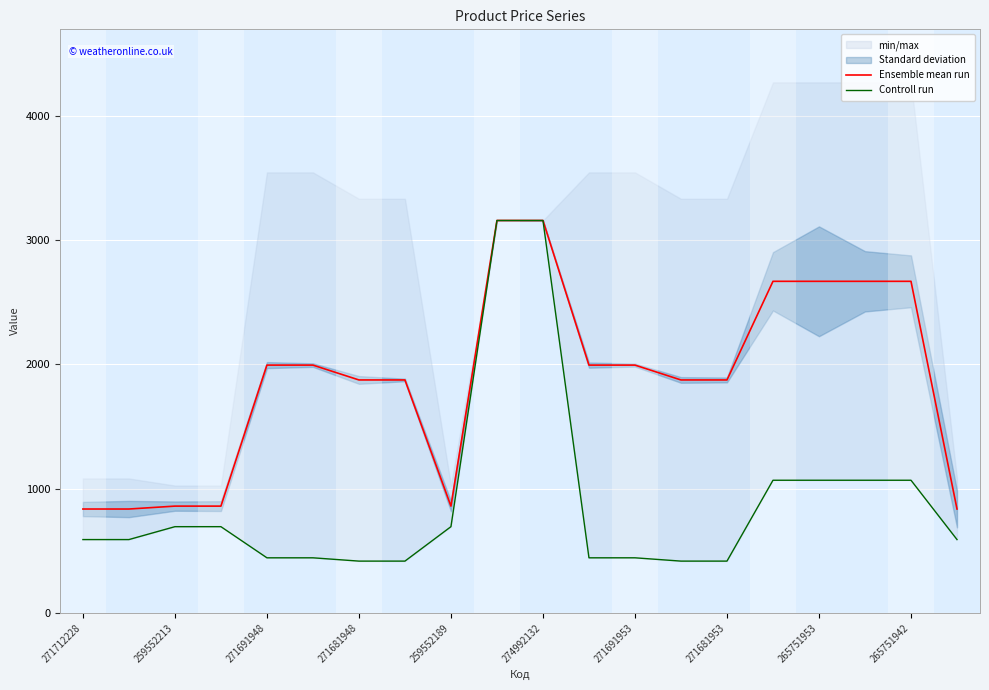

What value does the Ensemble mean run series have at 271681948?

1874.5